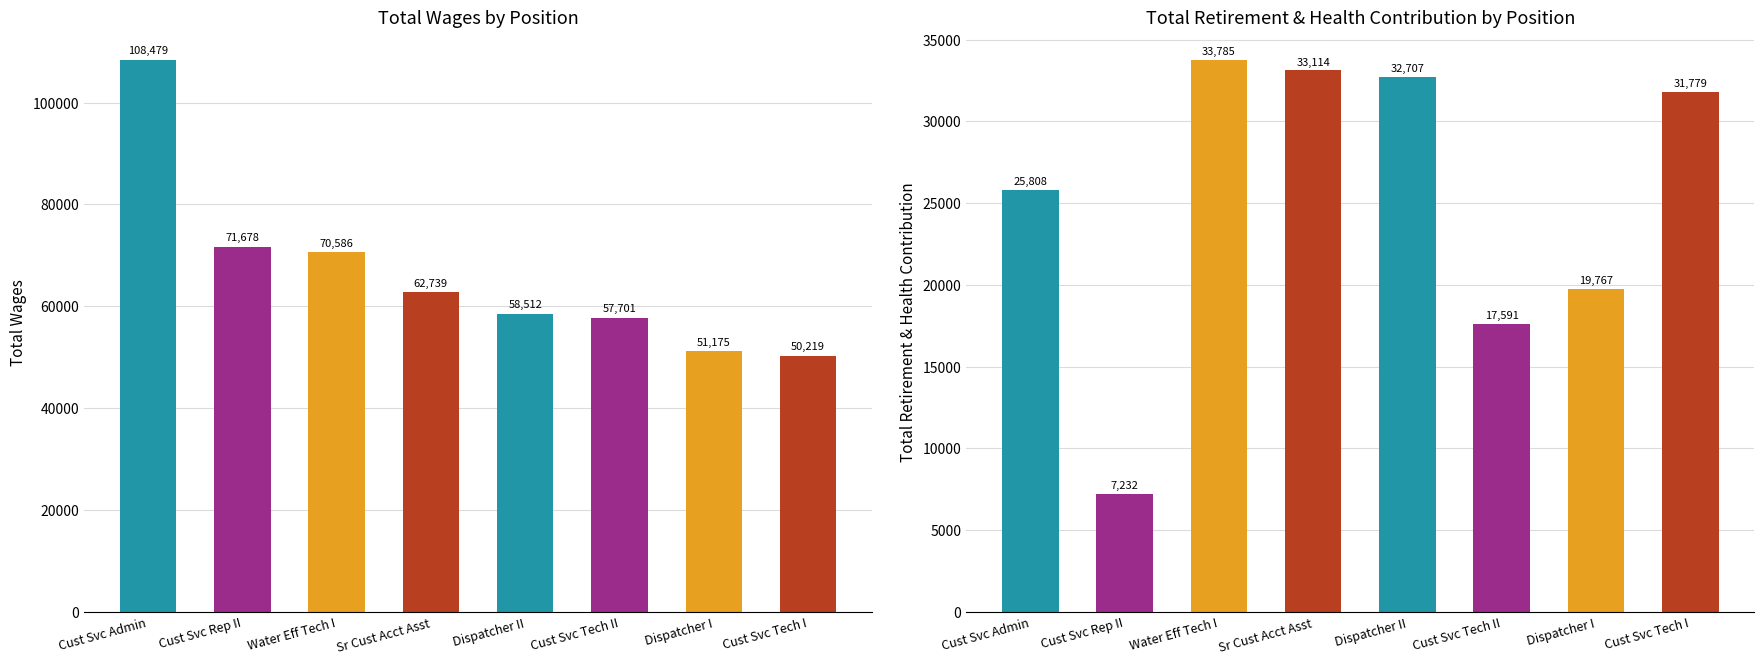

Is it true that Total Retirement & Health Contribution equals 34385 at Cust Svc Admin?

False